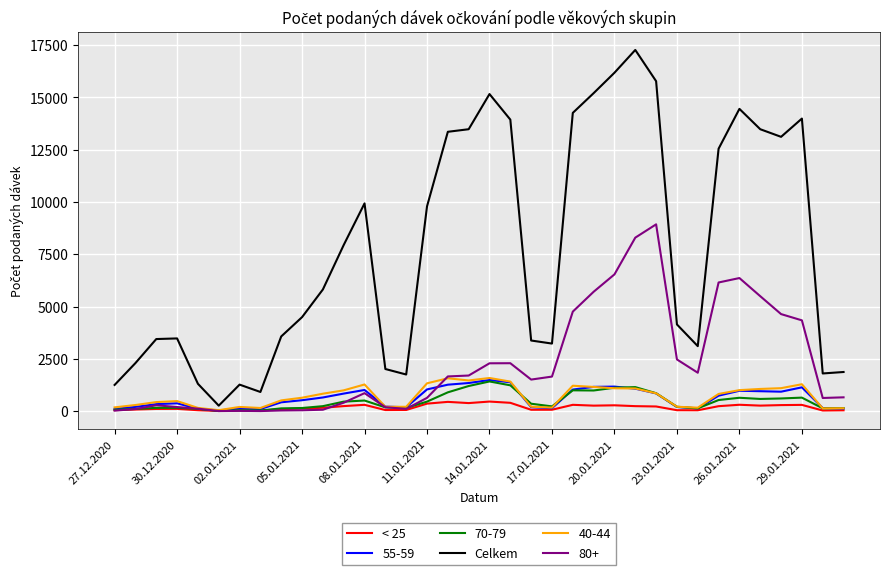

What is the greatest value displayed?

17264